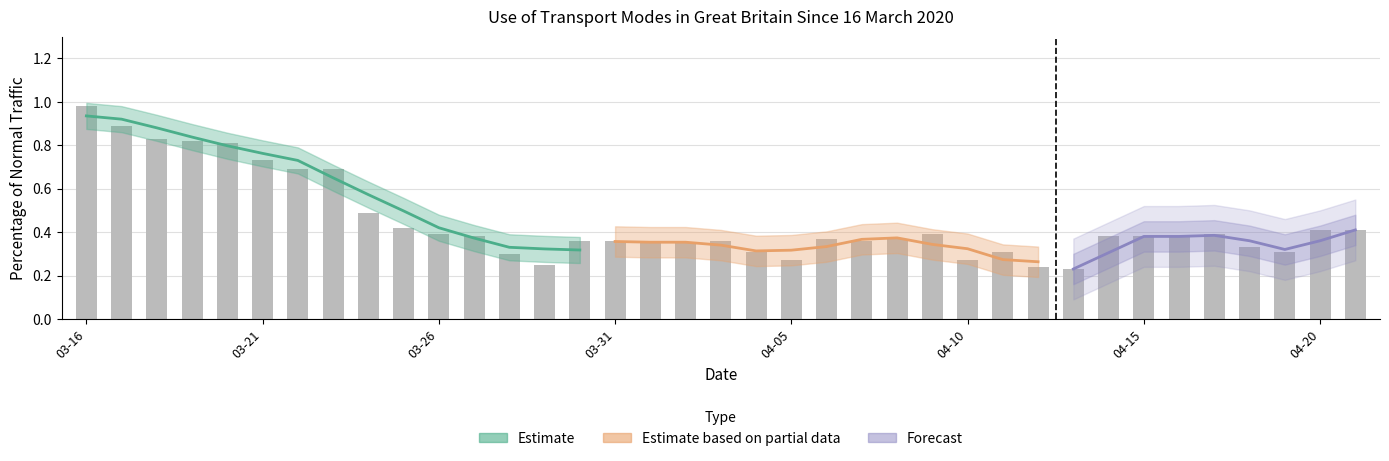

What is the smallest value displayed?

0.2